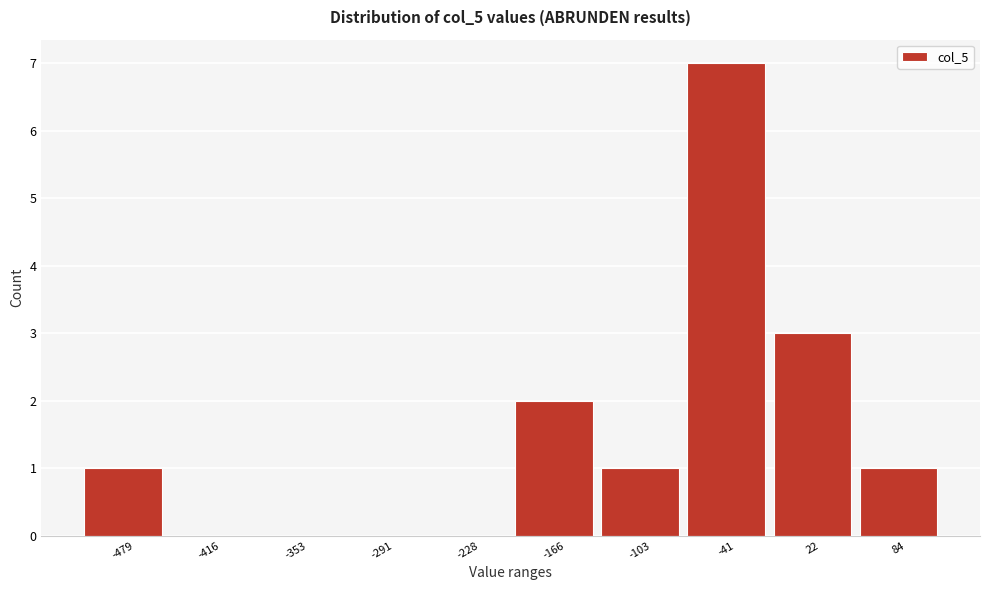

Reading left to right, extract all data points from this chart.

-479=1	-416=0	-353=0	-291=0	-228=0	-166=2	-103=1	-41=7	22=3	84=1